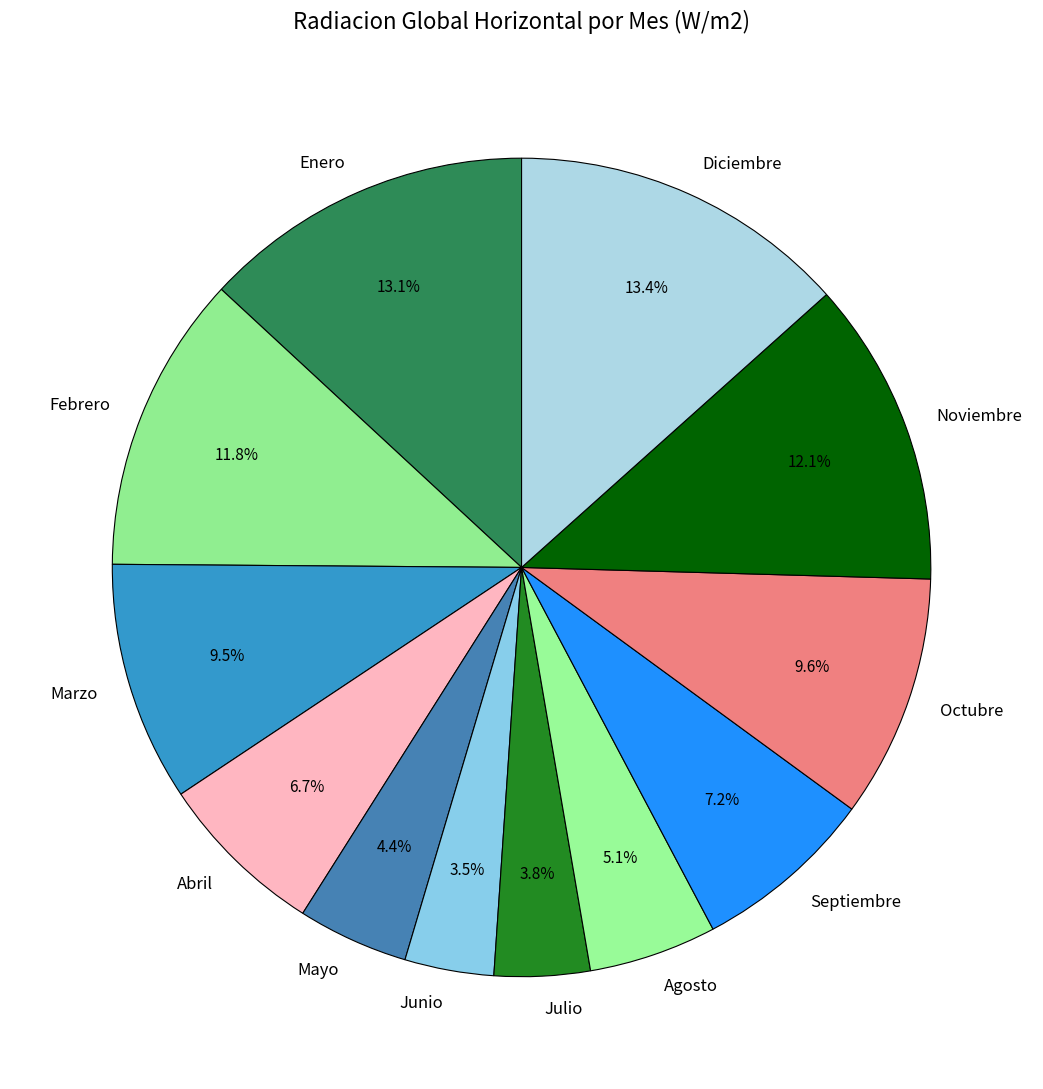

To the nearest percent, what is the average slice percentage?

8%